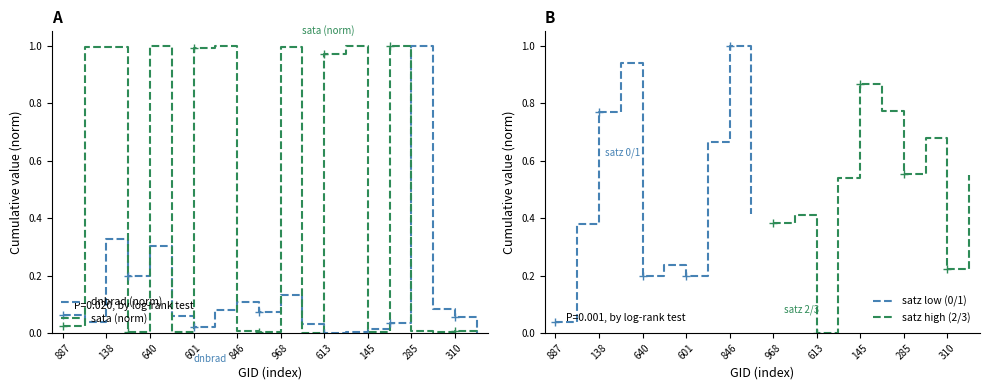

The value of dnbrad (norm) at 846 is 0.0. True or false?

False